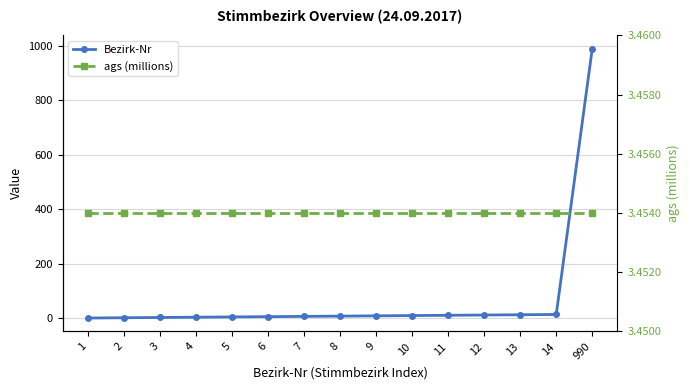

Rank the categories by Bezirk-Nr value from highest to lowest.

990, 14, 13, 12, 11, 10, 9, 8, 7, 6, 5, 4, 3, 2, 1